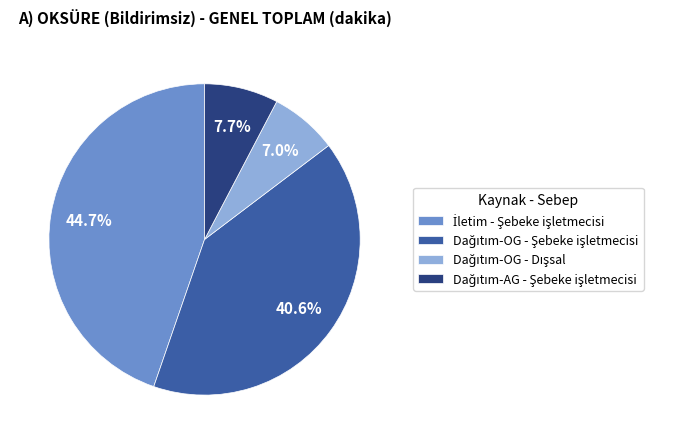

Does any single category account for the majority?

No